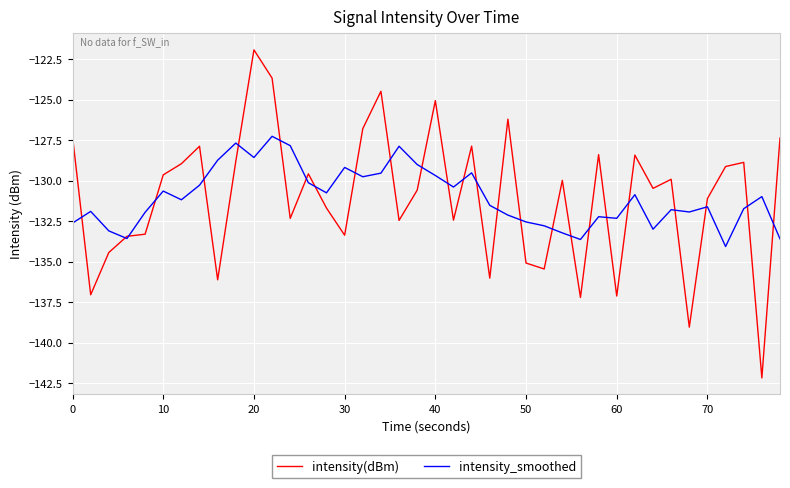

Which series has the widest spread of values?

intensity(dBm)